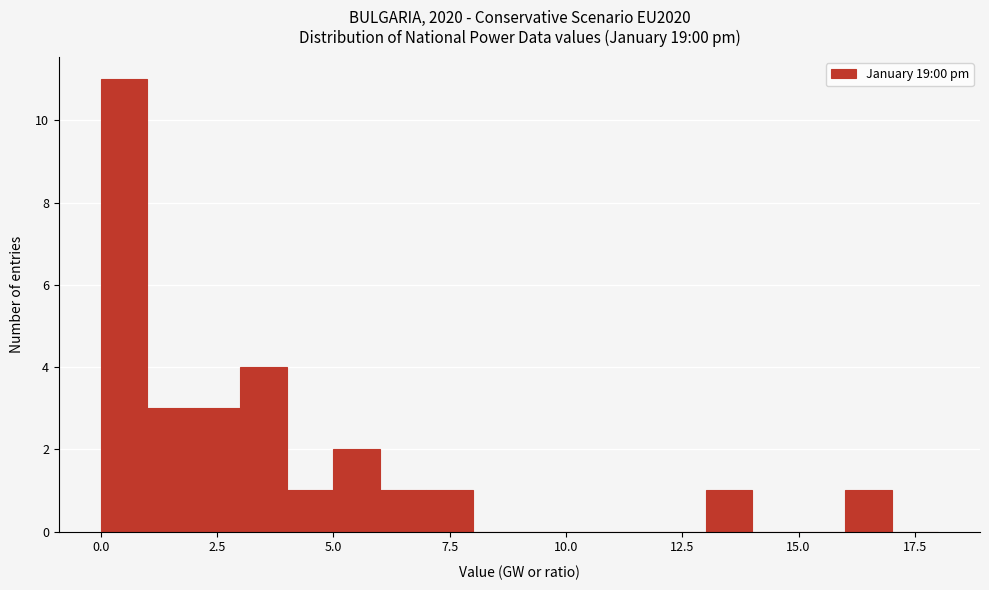

Around what value on the x-axis is the tallest bar? Give the approximate position of its centre, as read against the axis.

0.5